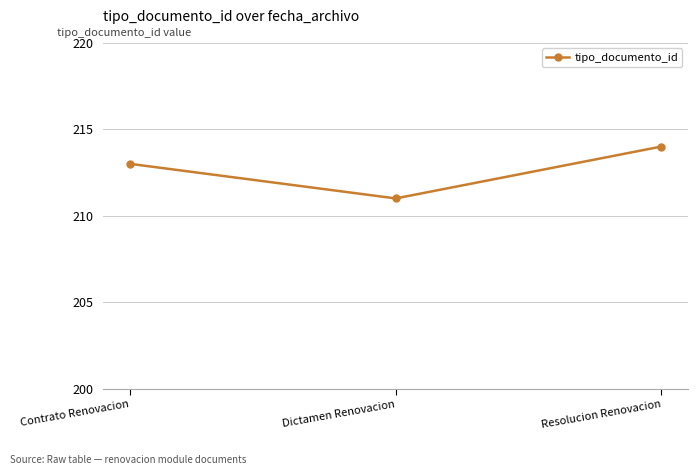

How many lines are shown in the chart?

1